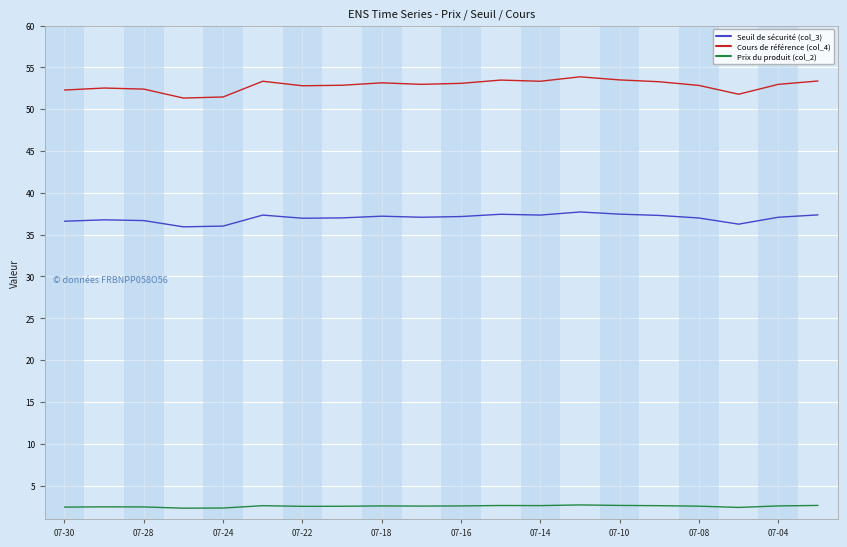

List the series in order of their overall mean, lowest first.

Prix du produit (col_2), Seuil de sécurité (col_3), Cours de référence (col_4)